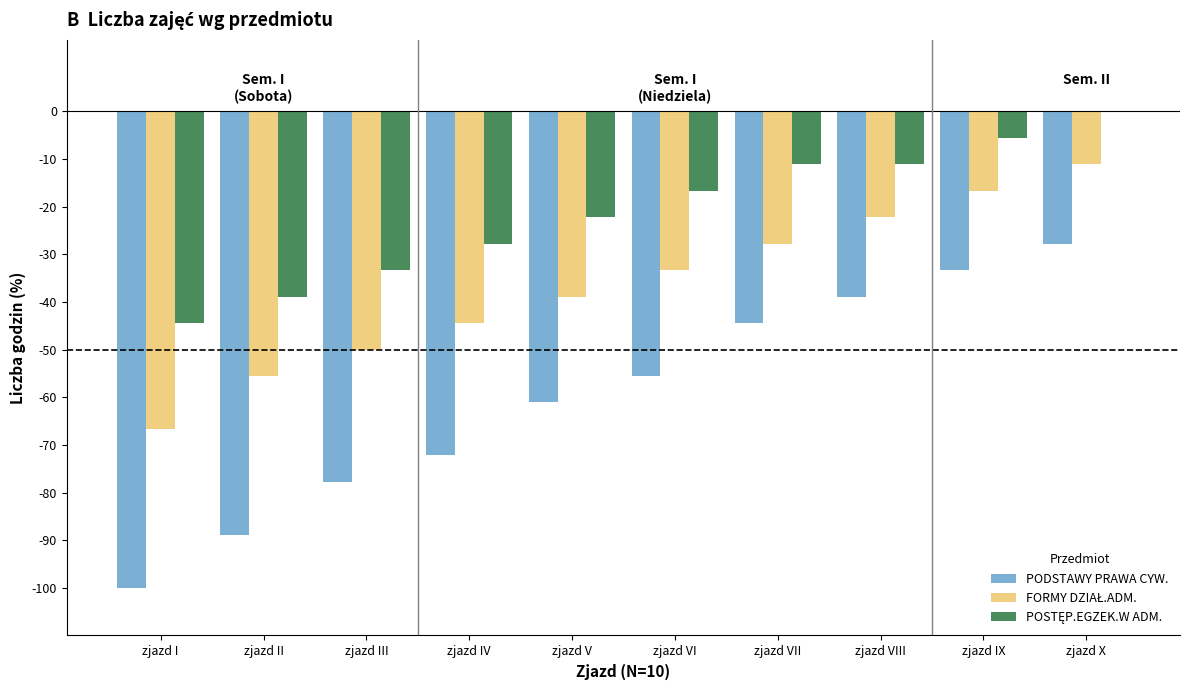

What is the difference between the PODSTAWY PRAWA CYW. values at zjazd II and zjazd IV?

16.7